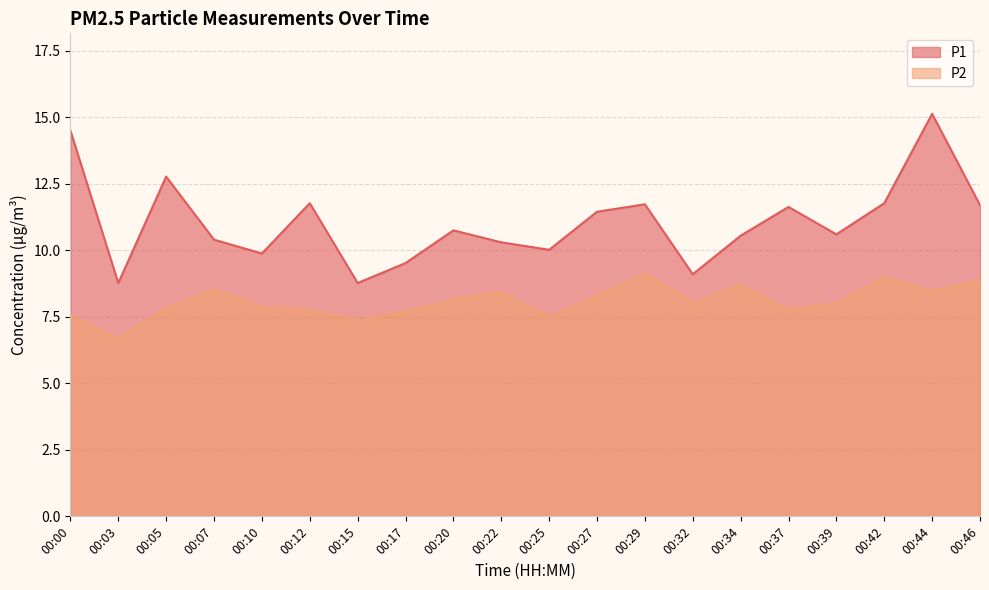

Reading left to right, extract all data points from this chart.

P1: 14.5	8.8	12.8	10.4	9.9	11.8	8.8	9.5	10.8	10.3	10.0	11.4	11.7	9.1	10.6	11.6	10.6	11.8	15.1	11.7
P2: 7.6	6.7	7.8	8.5	7.9	7.8	7.4	7.7	8.2	8.4	7.5	8.3	9.1	8.1	8.7	7.8	8.0	9.0	8.5	8.8